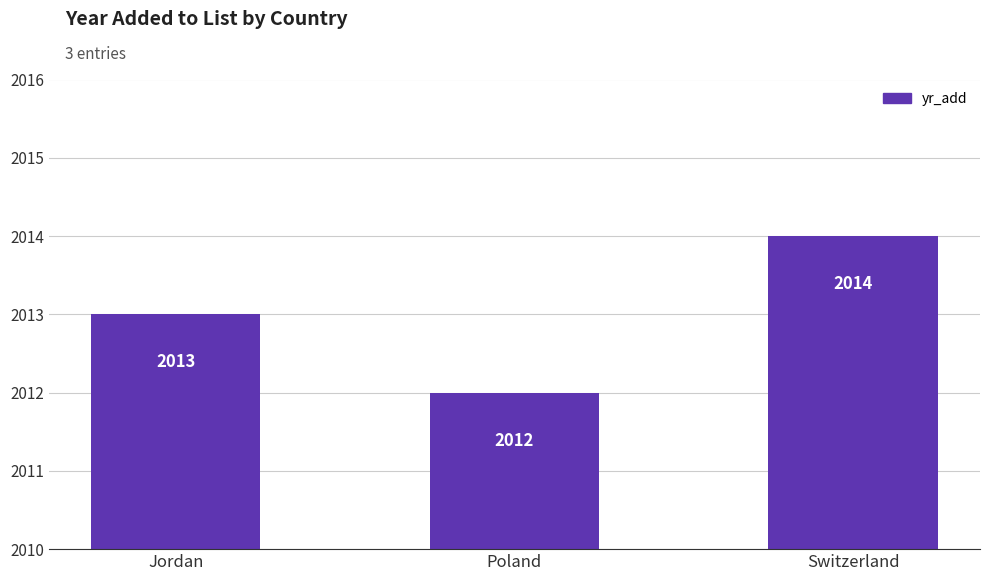

Which label corresponds to the largest value in the chart?

Switzerland